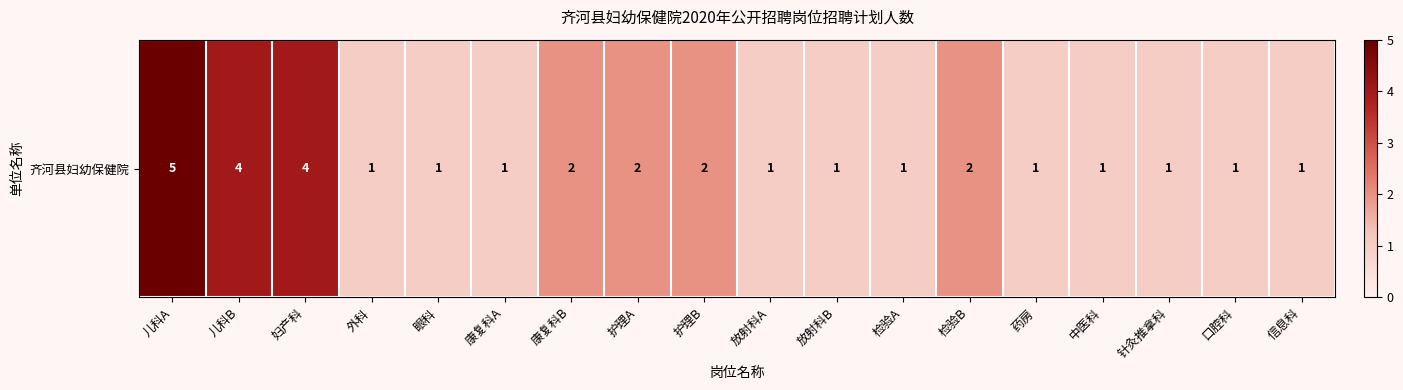

Approximately how many times larger is the value at 放射科B compared to 儿科B?

0.2